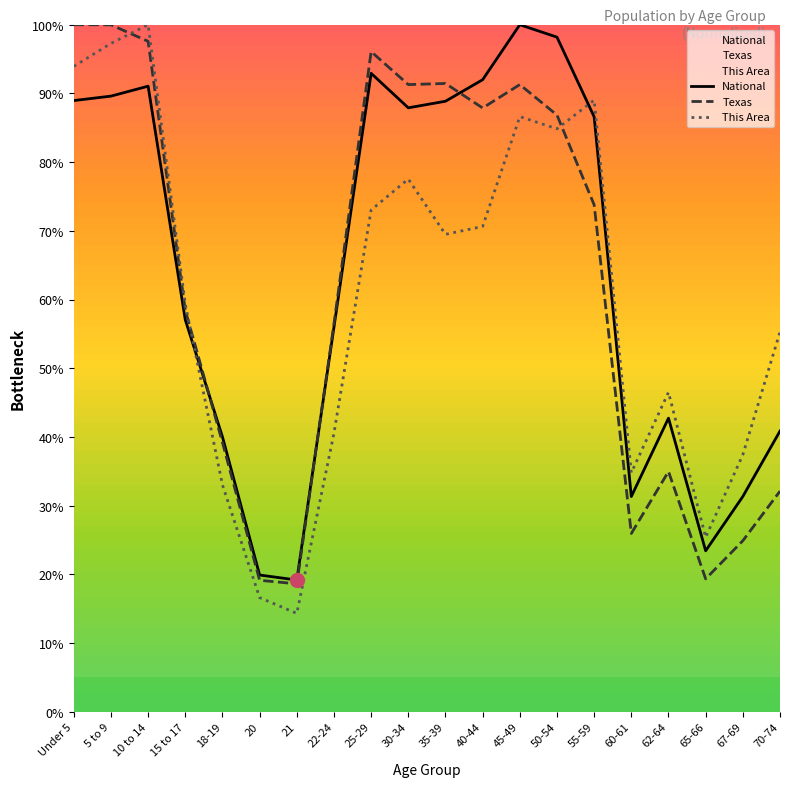

What is the value of the Texas point at the 1st from the left?

100.0